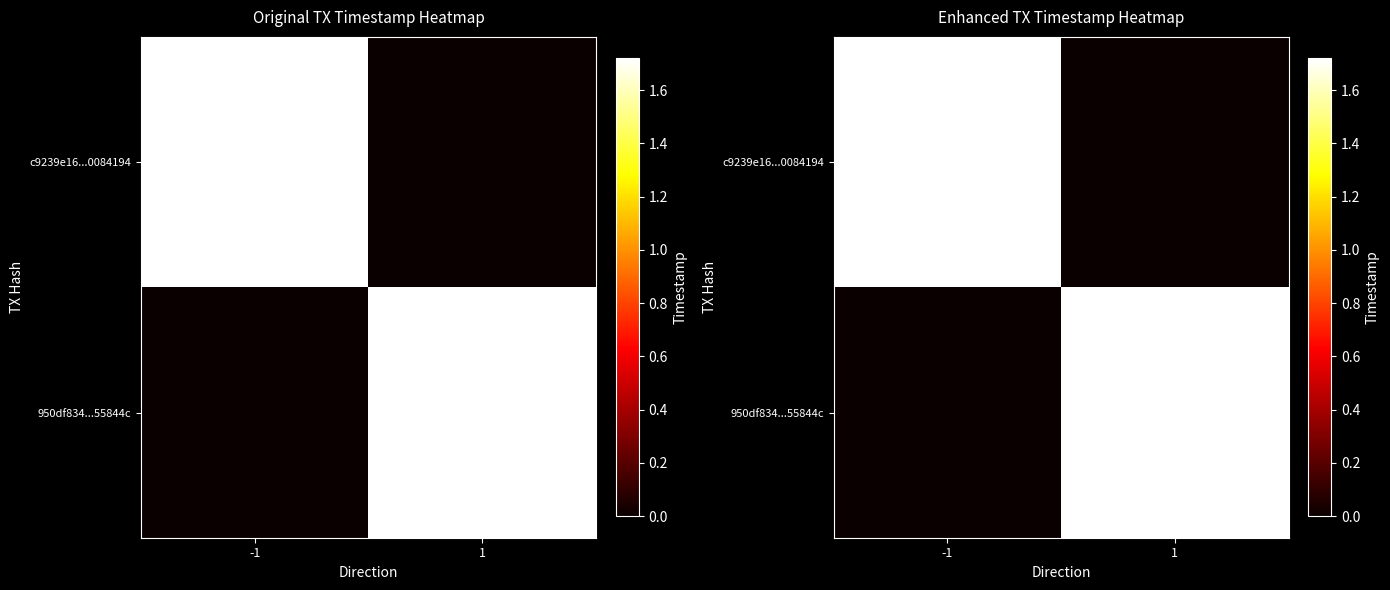

Count the 950df834...55844c values in the range 0 to 1718963626.

2